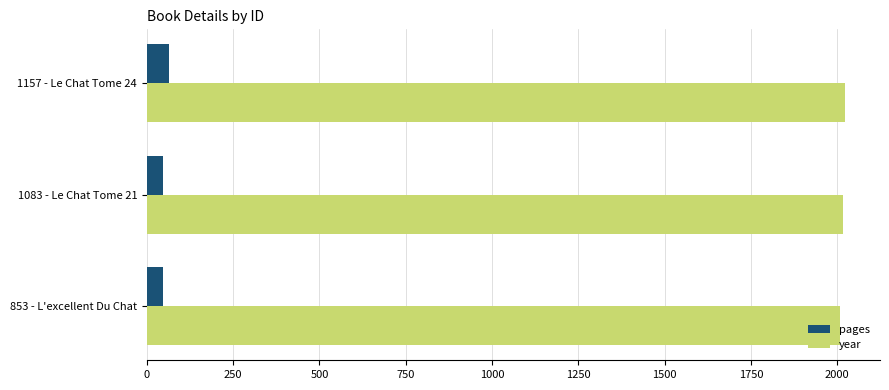

What is the highest value of the pages series?

64